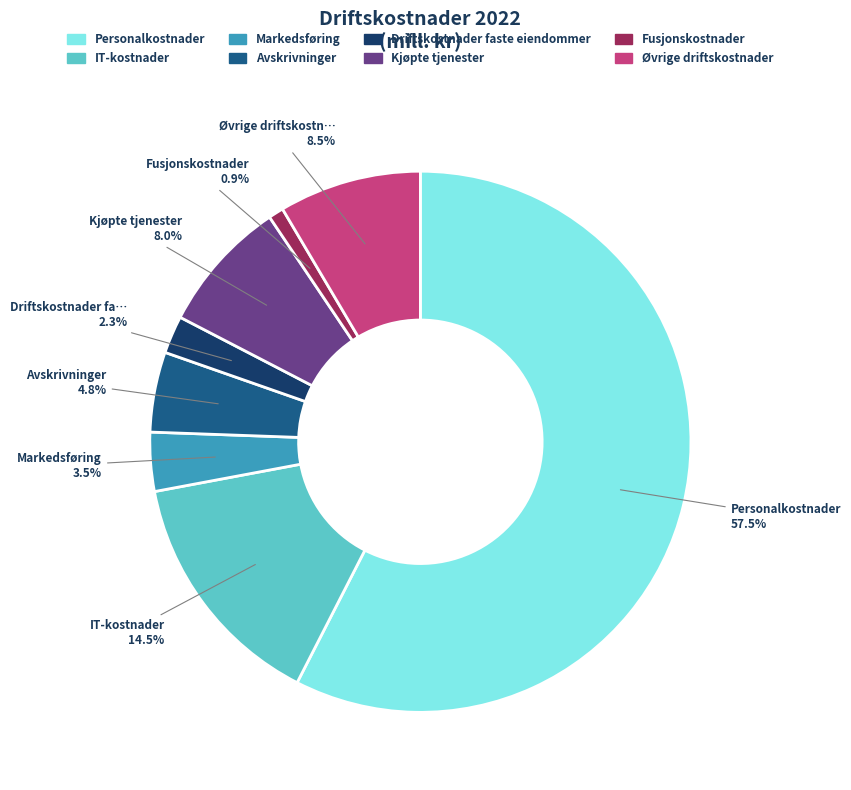

The Avskrivninger slice represents 14% of the pie. True or false?

False